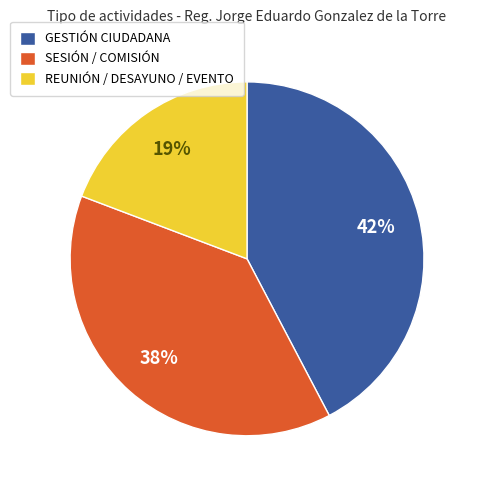

To the nearest percent, what portion does SESIÓN / COMISIÓN represent?

38%